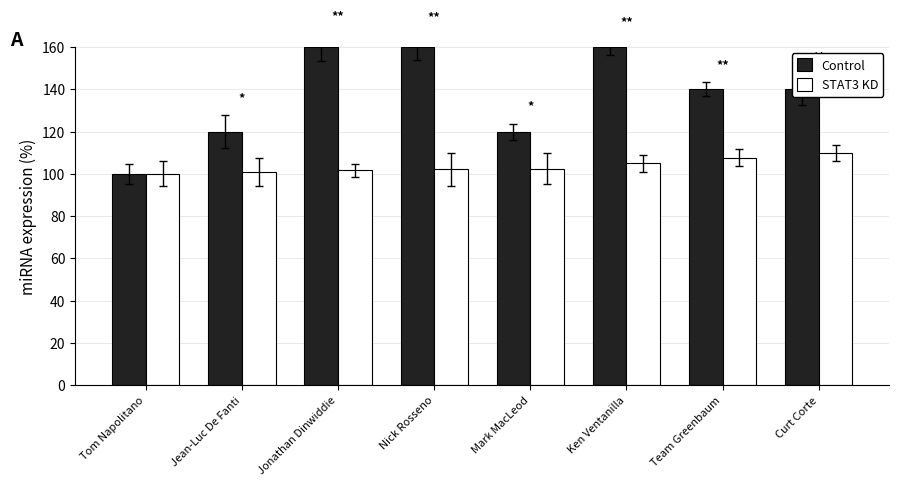

Where does the Control series first go above 140?

Jonathan Dinwiddie